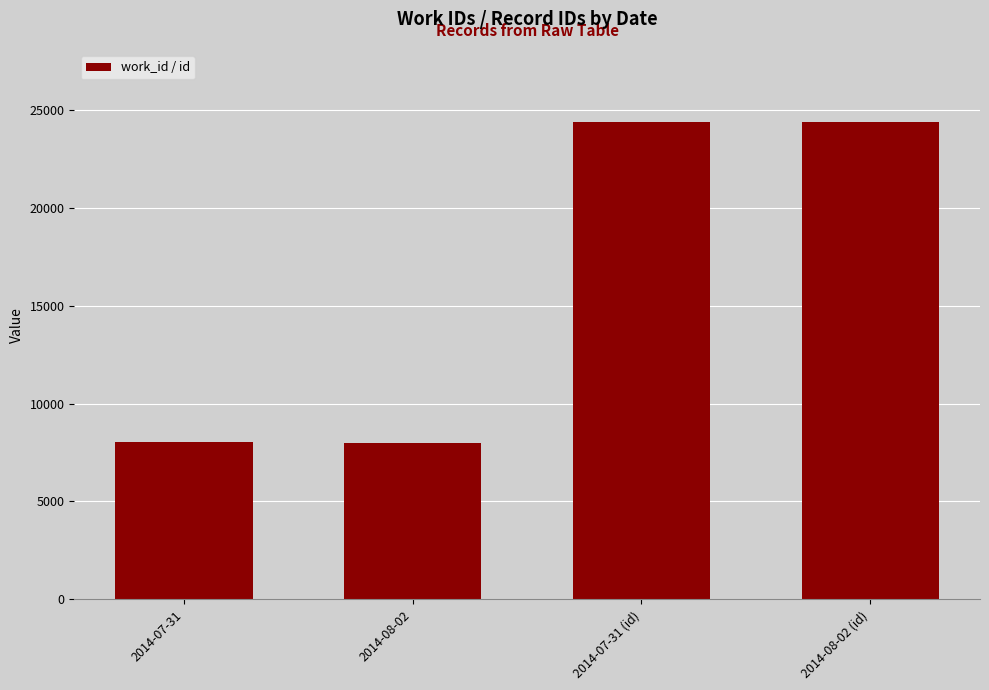

What is the change in value from 2014-08-02 to 2014-08-02 (id)?

+16414